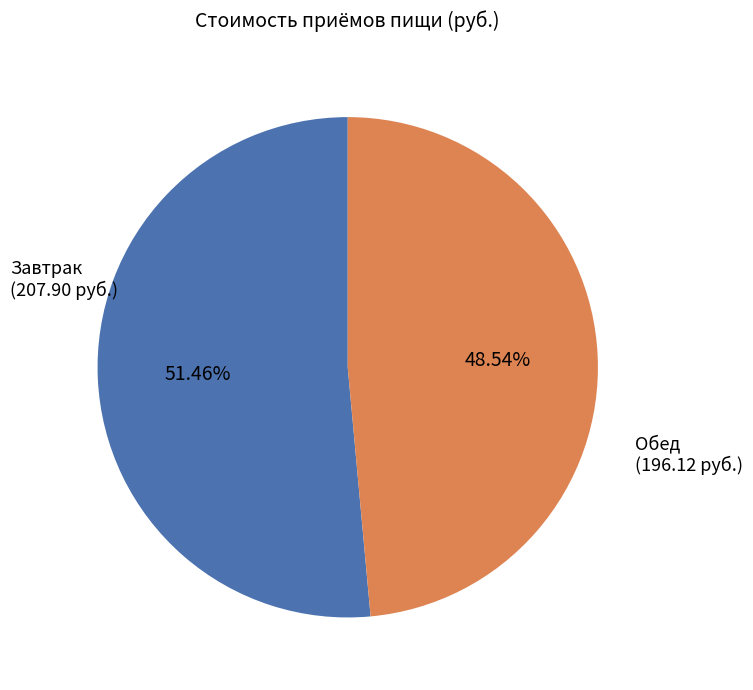

Which category accounts for the majority?

Завтрак